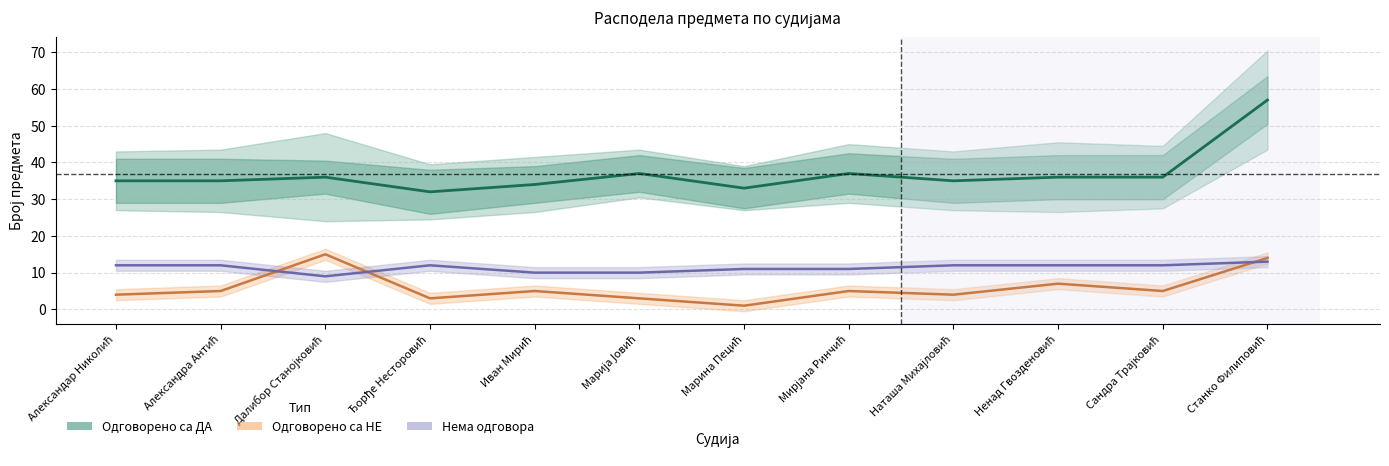

Does the chart display data point markers on the line(s)?

No